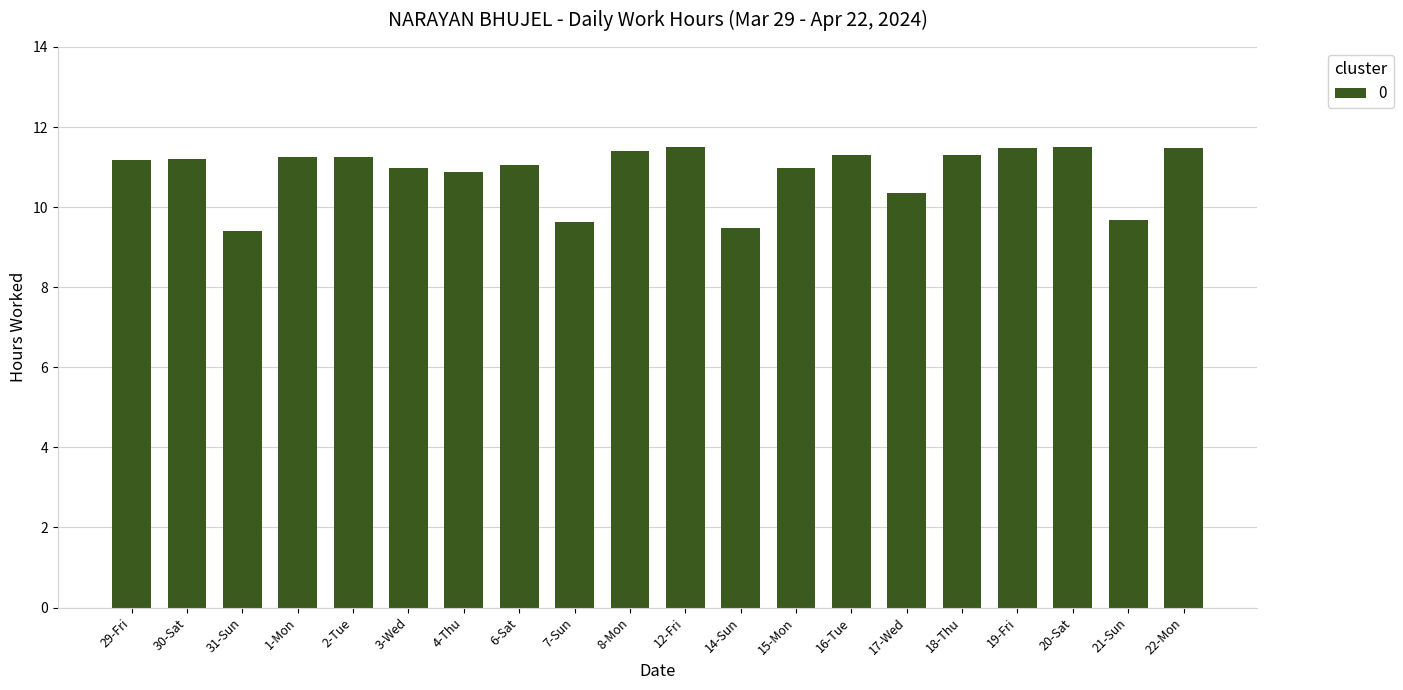

What is the change in value from 30-Sat to 22-Mon?

+0.3